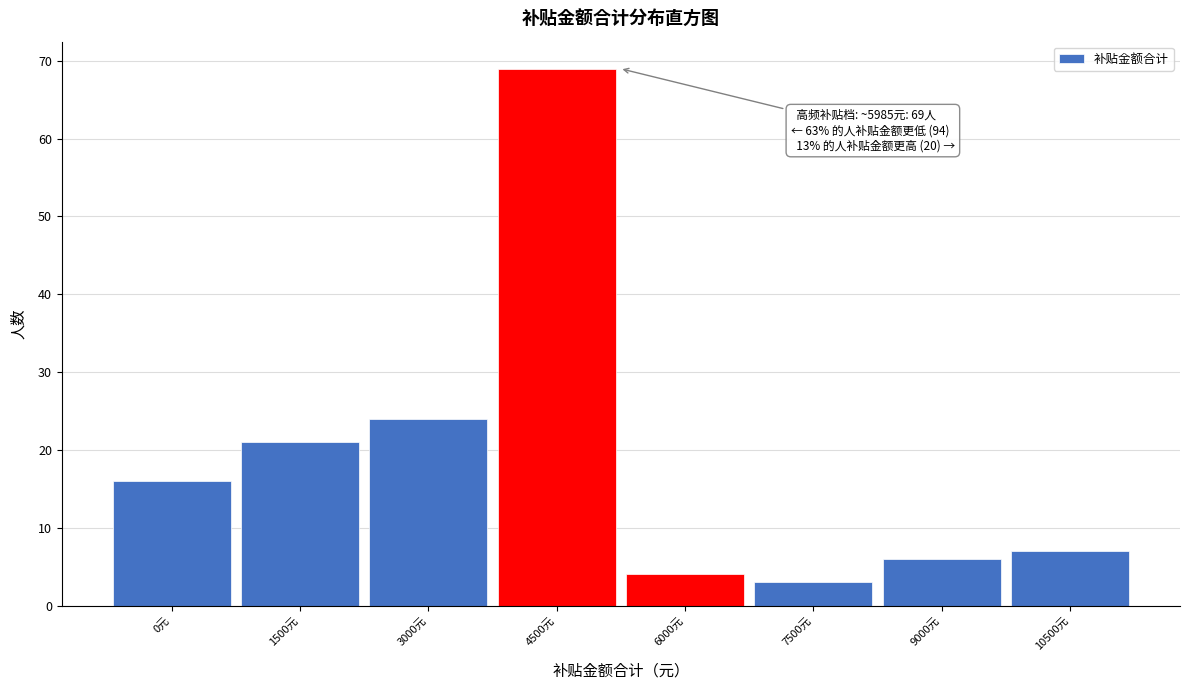

Reading left to right, extract all data points from this chart.

0元=16	1500元=21	3000元=24	4500元=69	6000元=4	7500元=3	9000元=6	10500元=7